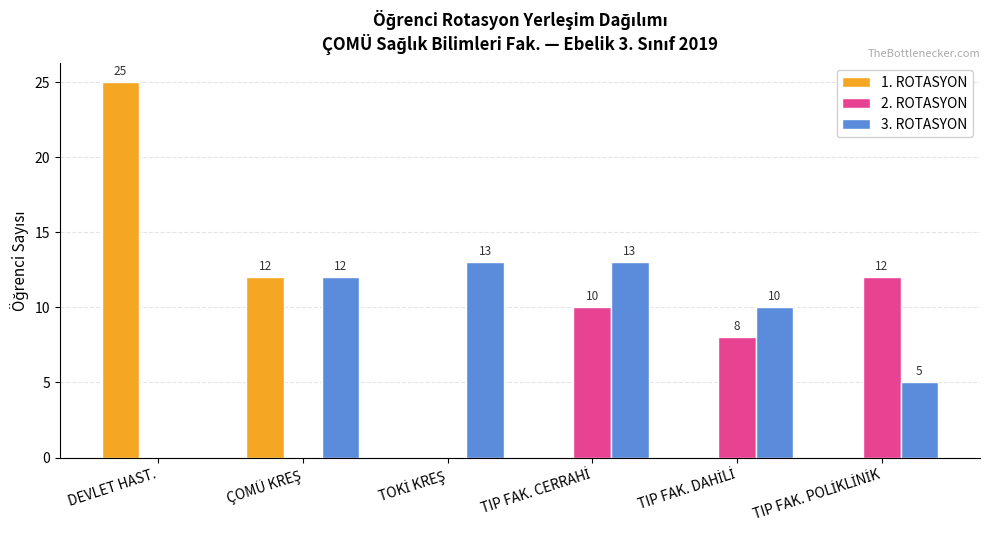

At which category is the sum across all series the highest?

DEVLET HAST.